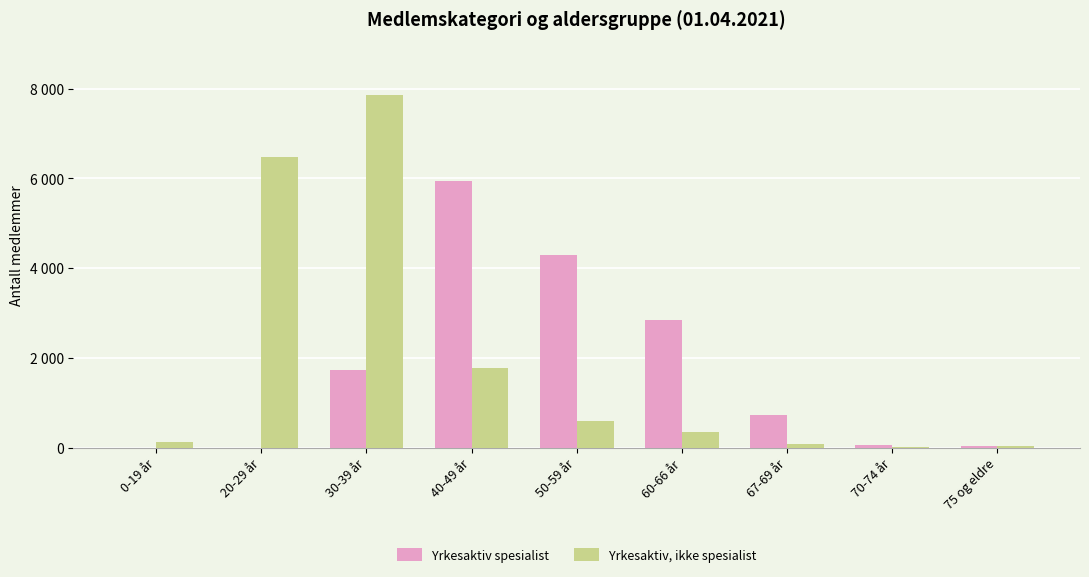

What are all the series names shown in the legend?

Yrkesaktiv spesialist, Yrkesaktiv, ikke spesialist